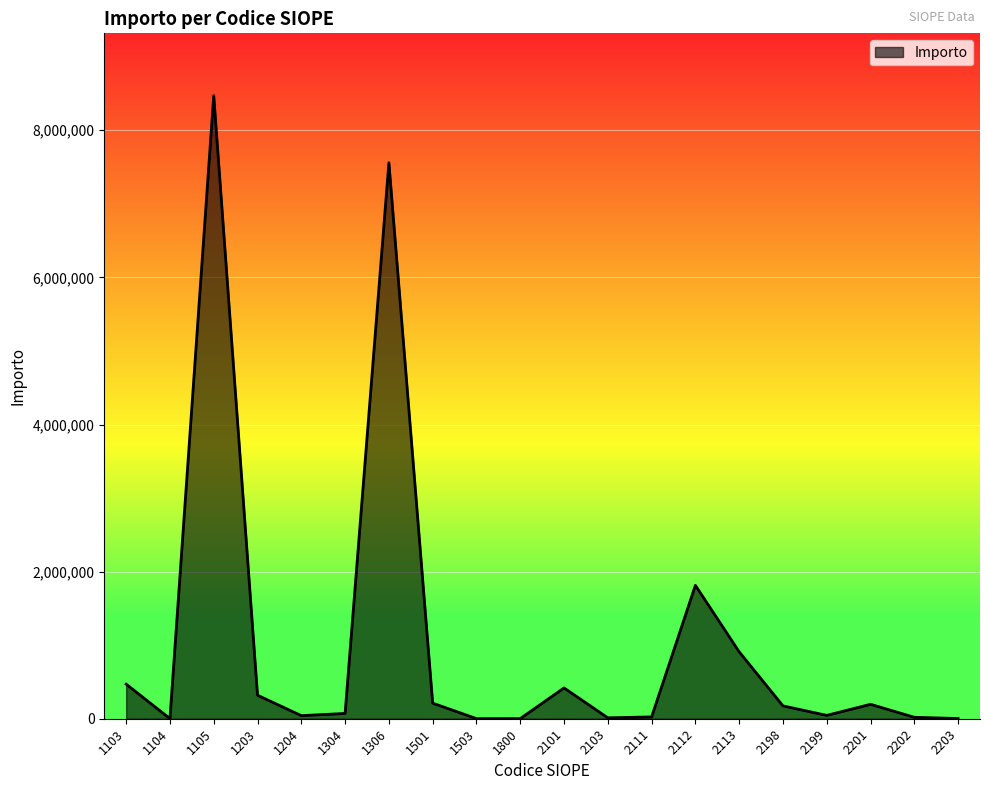

What is the difference between the second highest and second lowest values?

7557675.2